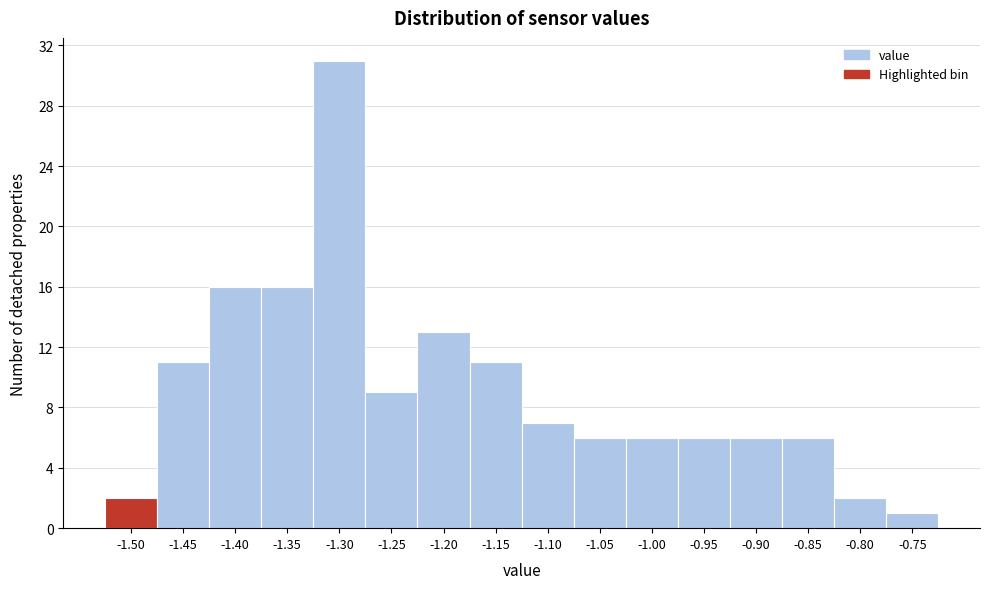

Reading left to right, extract all data points from this chart.

-1.50=2	-1.45=11	-1.40=16	-1.35=16	-1.30=31	-1.25=9	-1.20=13	-1.15=11	-1.10=7	-1.05=6	-1.00=6	-0.95=6	-0.90=6	-0.85=6	-0.80=2	-0.75=1